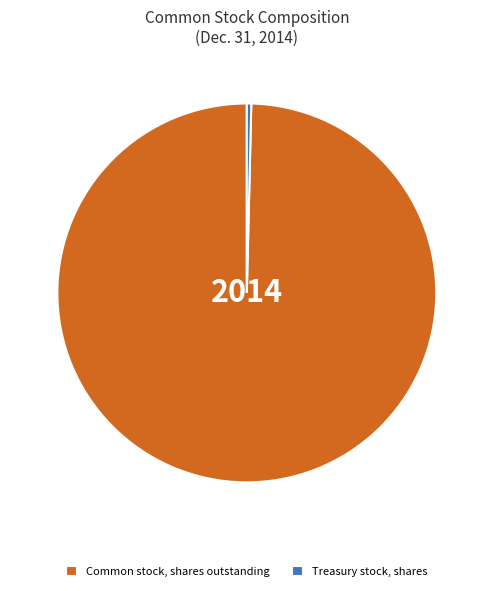

Which category has the smallest portion of the pie?

Treasury stock, shares